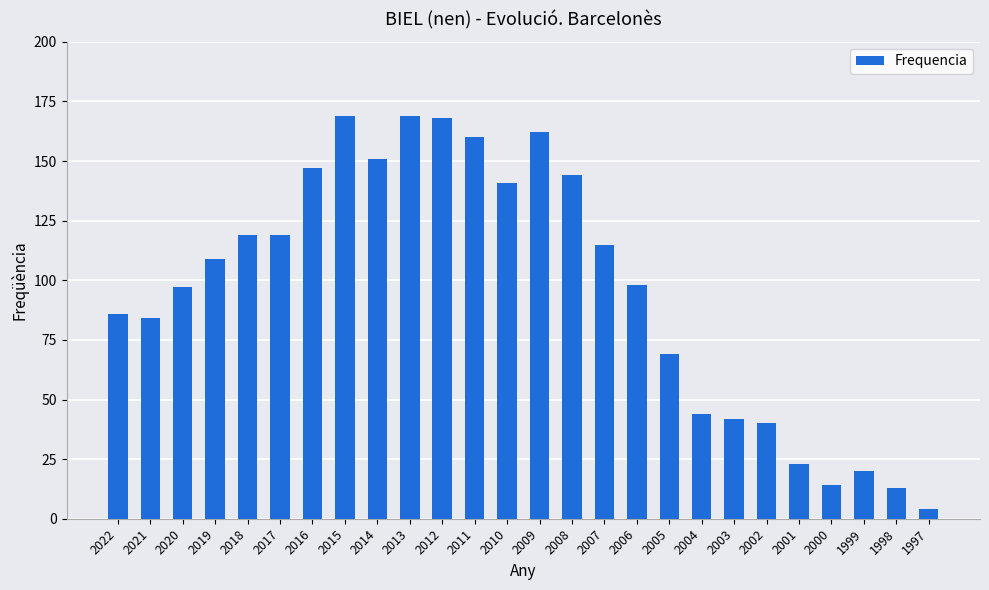

What is the change in value from 2022 to 2001?

-63